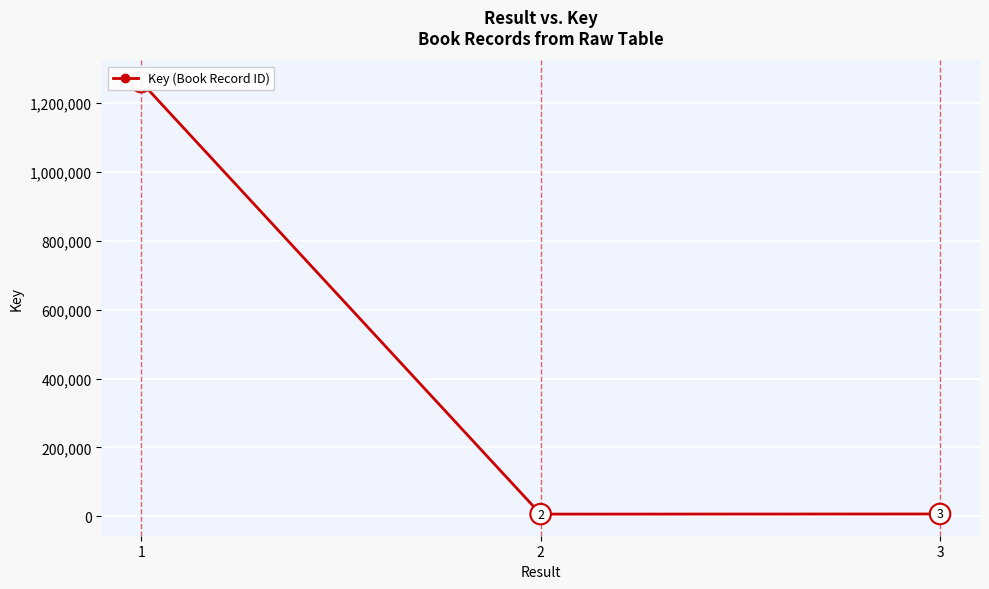

Reading left to right, what are all the values shown in this chart?

1261126	6299	6704